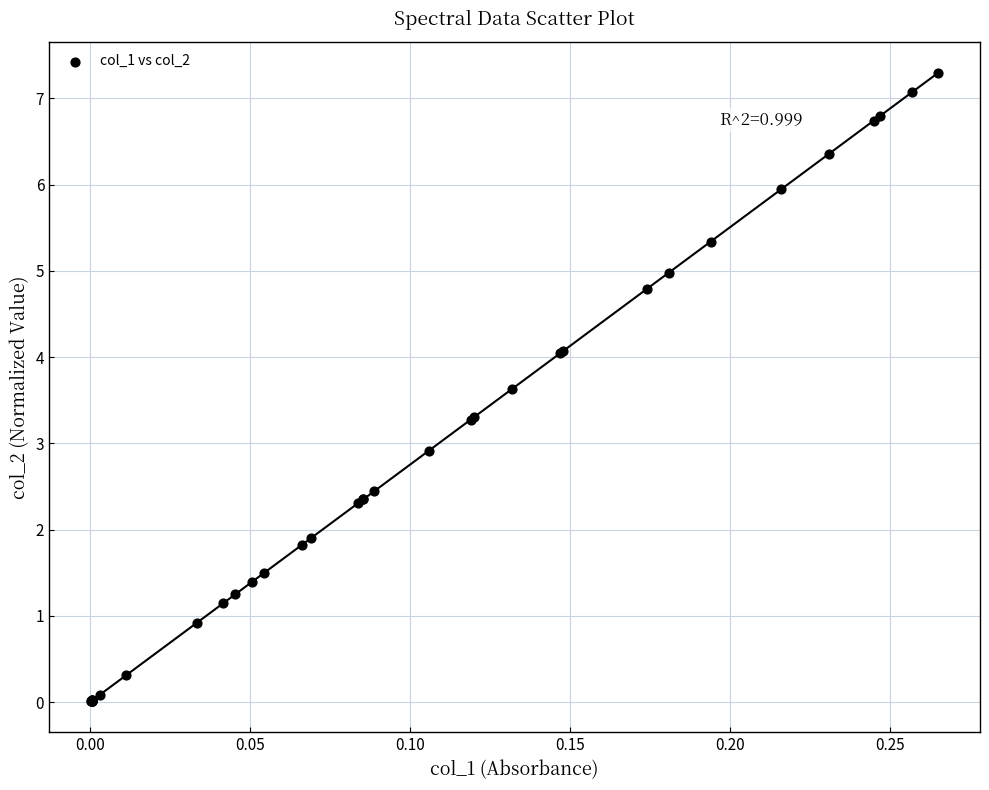

What Y value in the scatter plot is closest to 3?

2.9